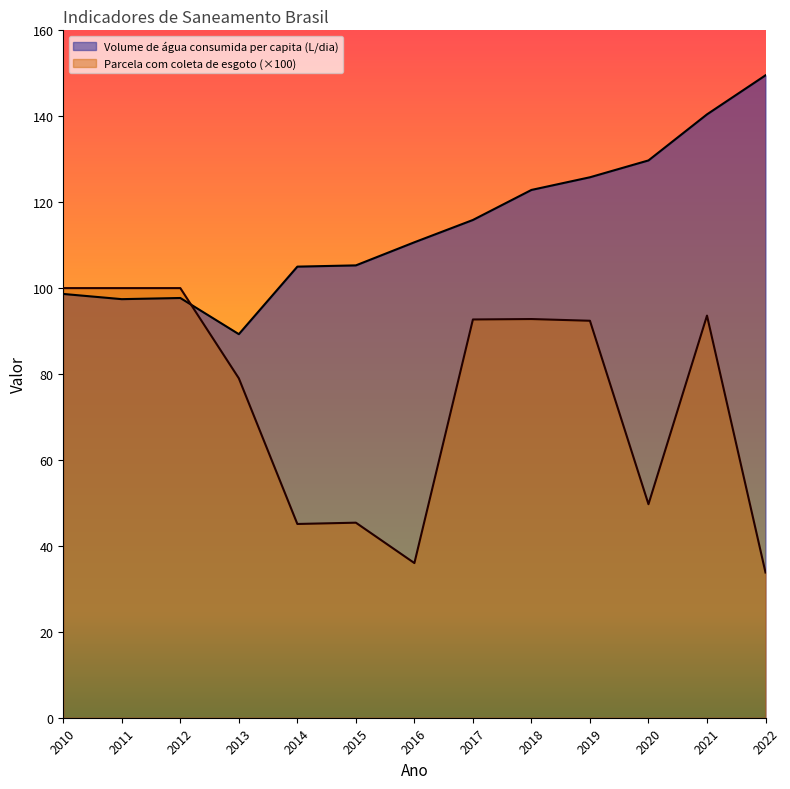

What is the approximate value of Parcela da população com coleta de esgoto at 2013?

79.0